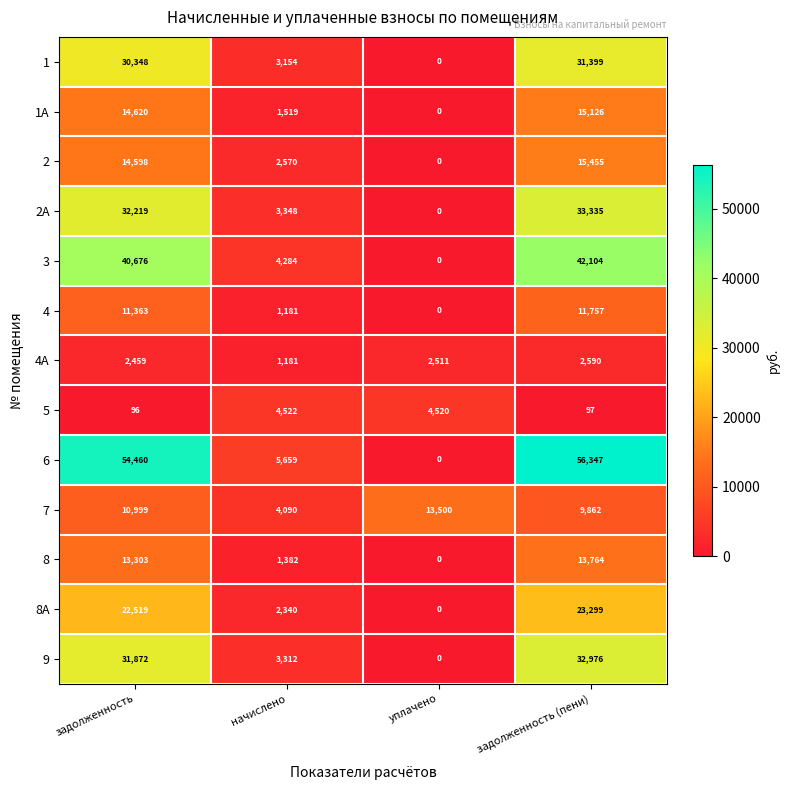

True or false: 1А has a value of 15126 at задолженность (пени).

True